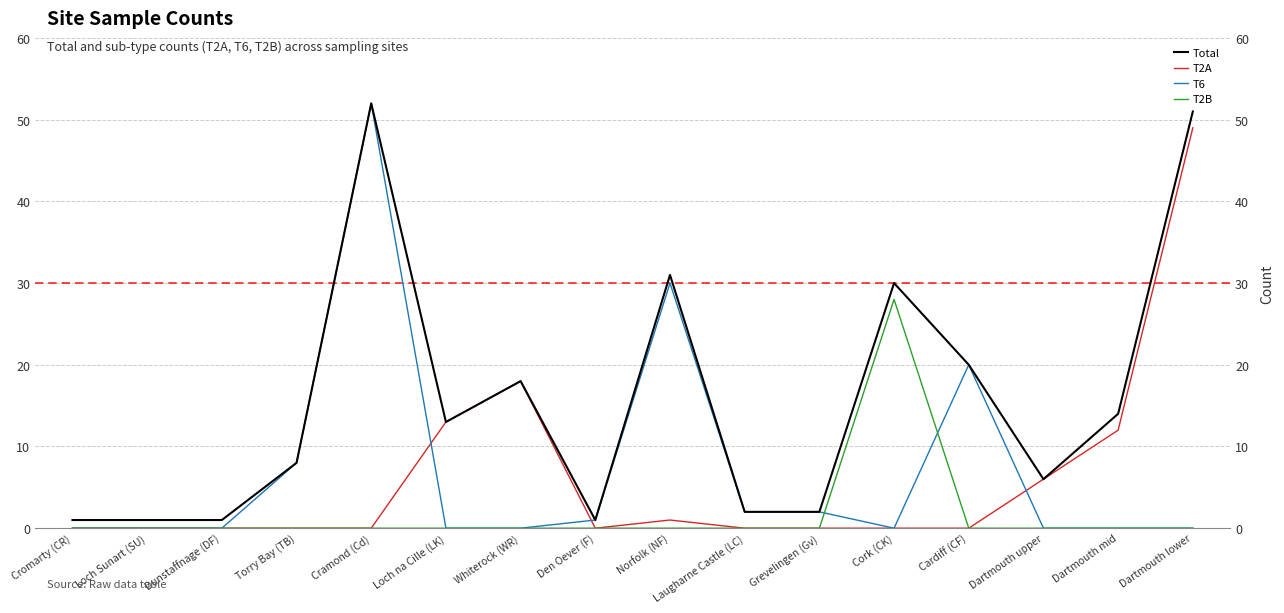

Which label corresponds to the smallest value in the chart?

Cromarty (CR)